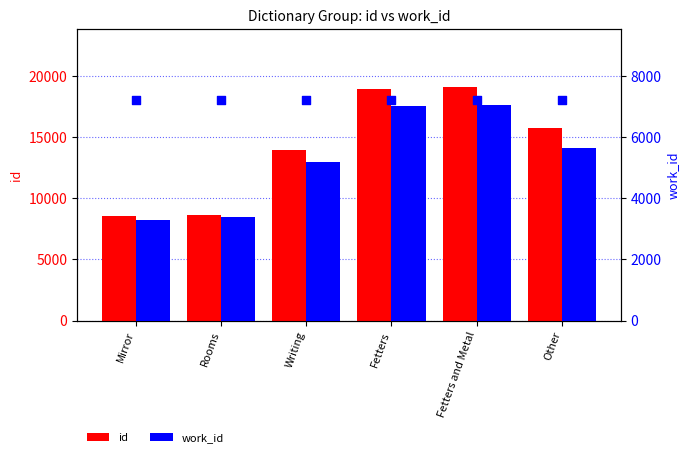

Is the value of work_id at Fetters greater than the value of id at Writing?

No